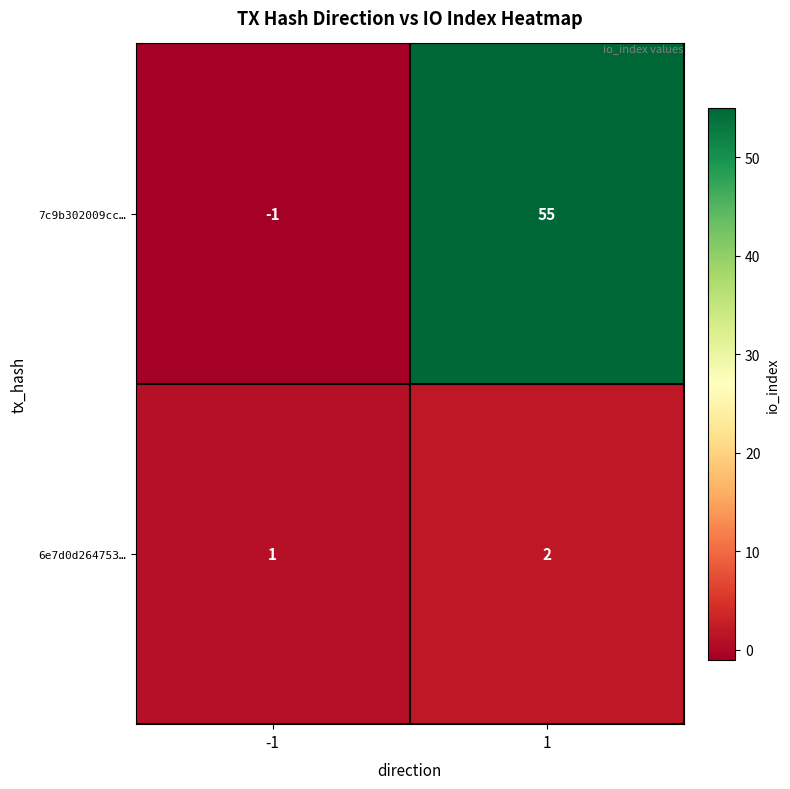

True or false: 6e7d0d264753… has a value of 2 at 1.

True